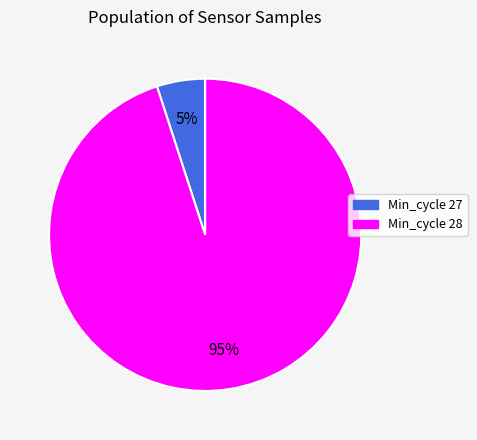

To the nearest percent, what is the difference between the largest and smallest slice percentages?

90%